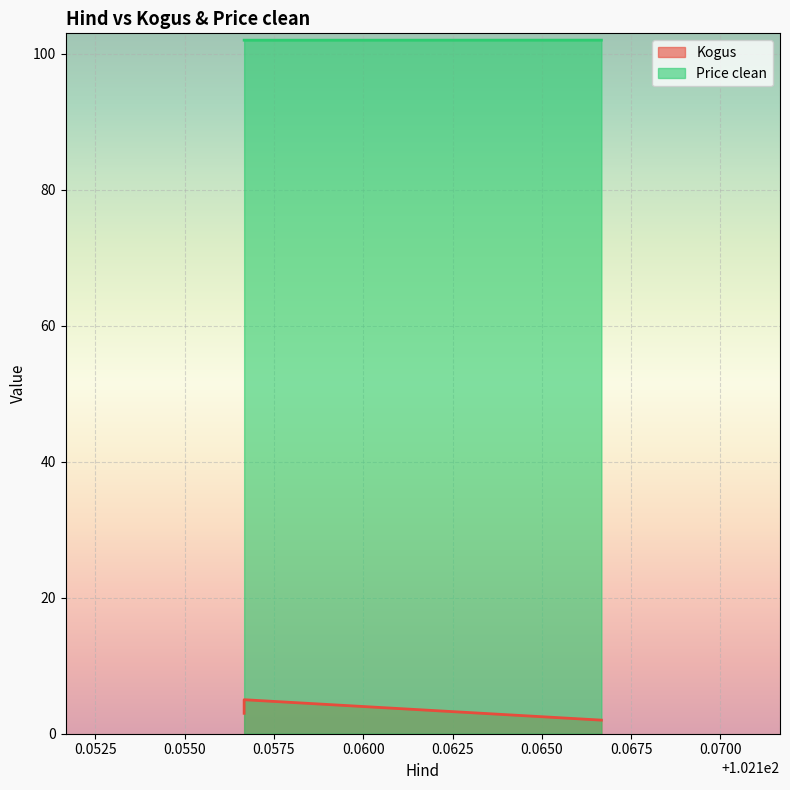

Reading left to right, what are all the values shown in this chart?

Kogus: 102.156667=3.0	102.156667=5.0	102.166667=2.0
Price clean: 102.156667=102.0	102.156667=102.0	102.166667=102.0